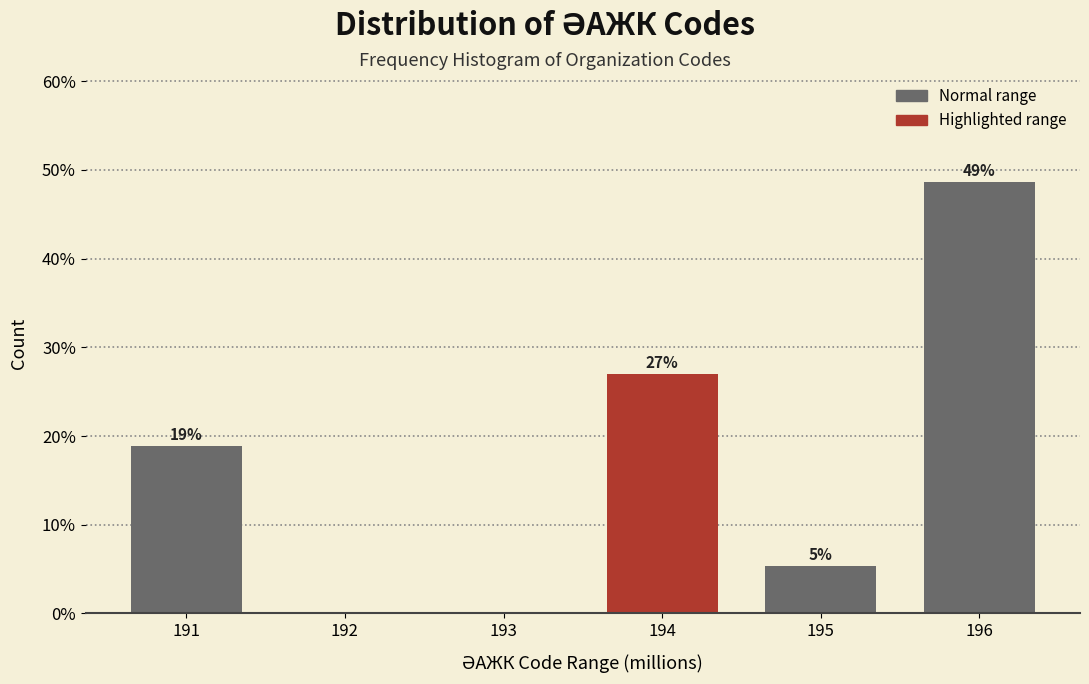

The value at 192 is 0.0. True or false?

True